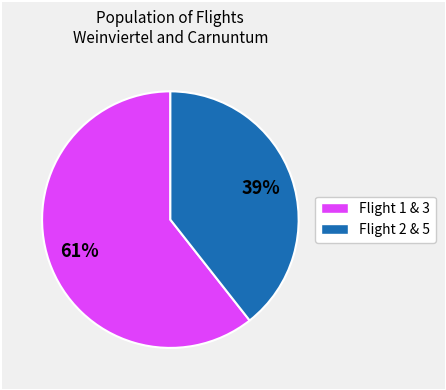

Count the number of slices in the pie.

2